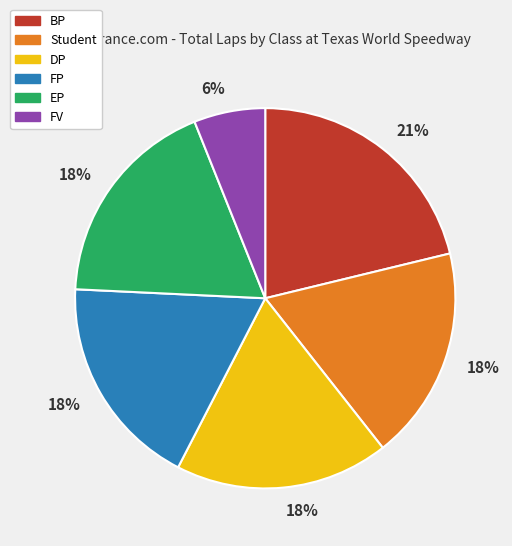

Is there any slice that represents more than half of the pie?

No